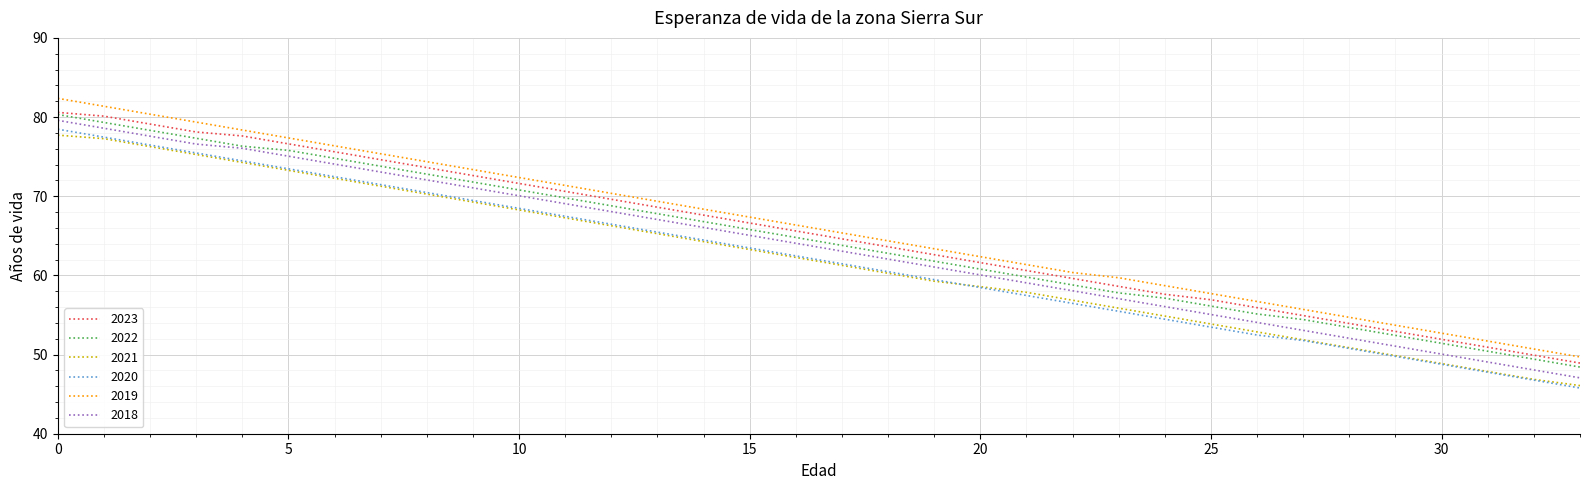

What is the maximum value for 2018?

79.6